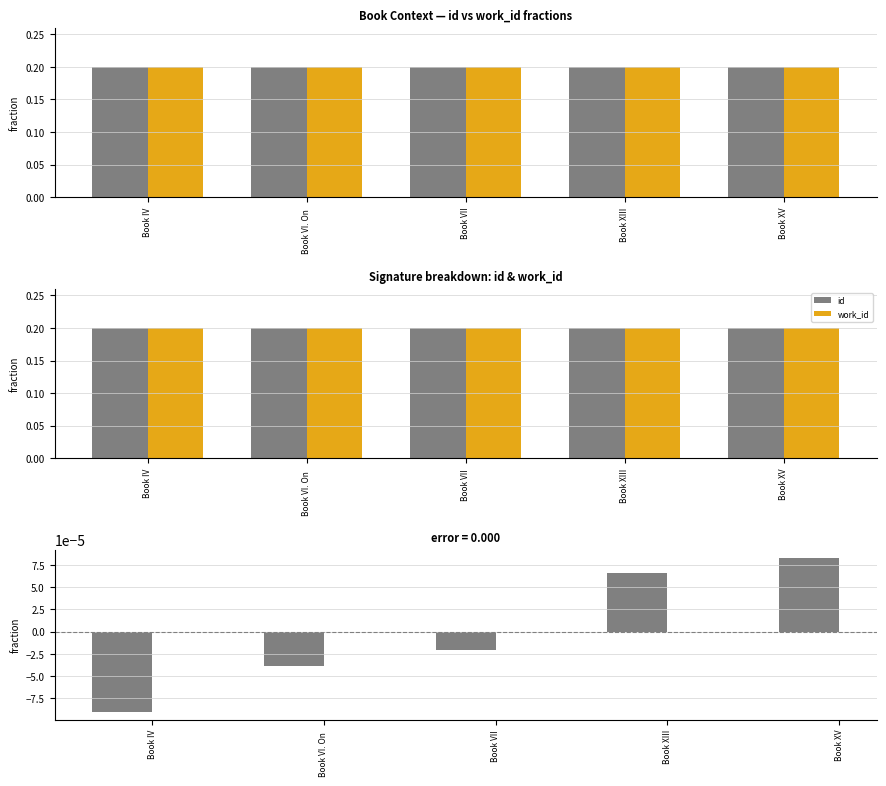

How many id − work_id diff values are between 0 and 1?

2